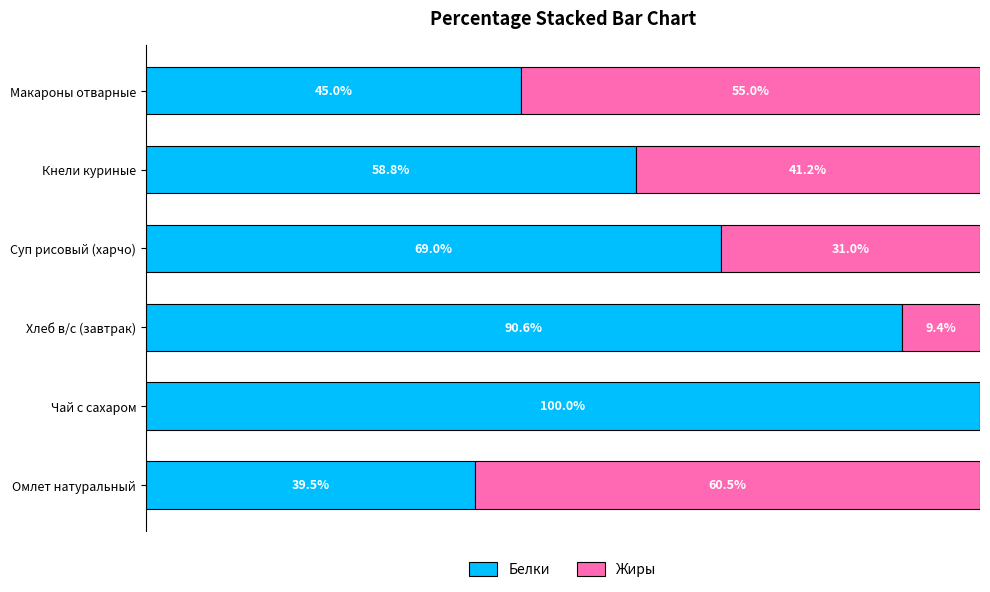

What are all the series names shown in the legend?

Белки, Жиры